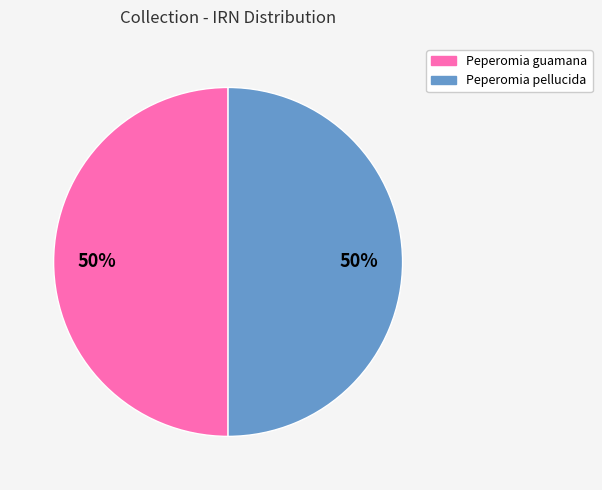

To the nearest percent, what is the average slice percentage?

50%